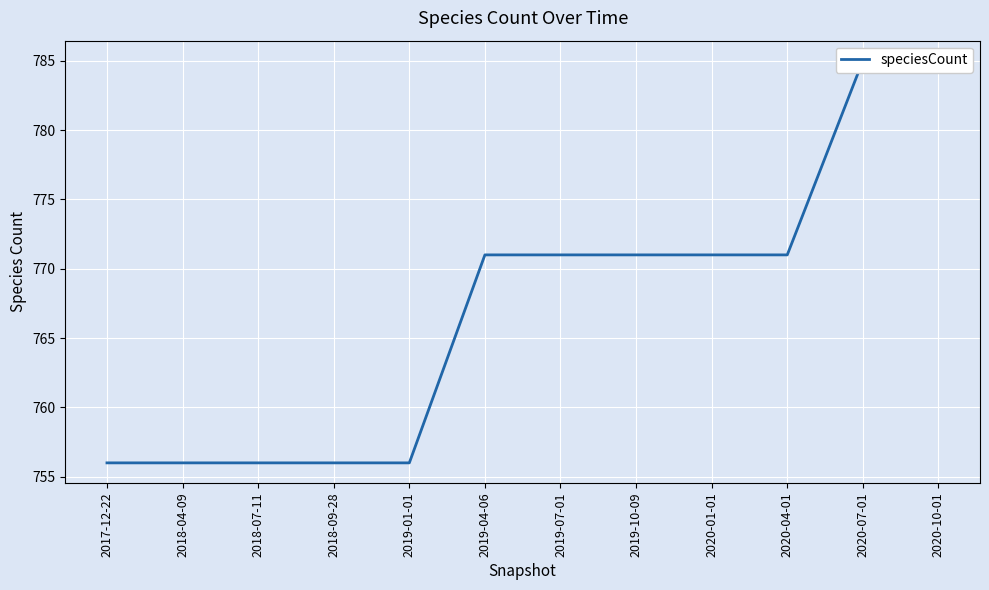

What is the maximum value shown in the chart?

785